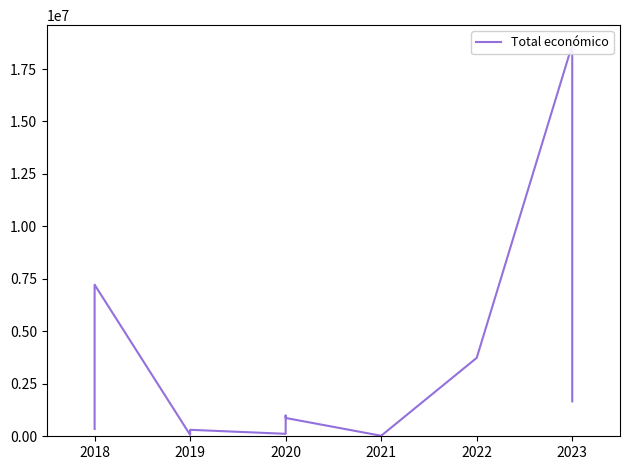

What is the ratio of the value at 2020 to the value at 2022?

0.2